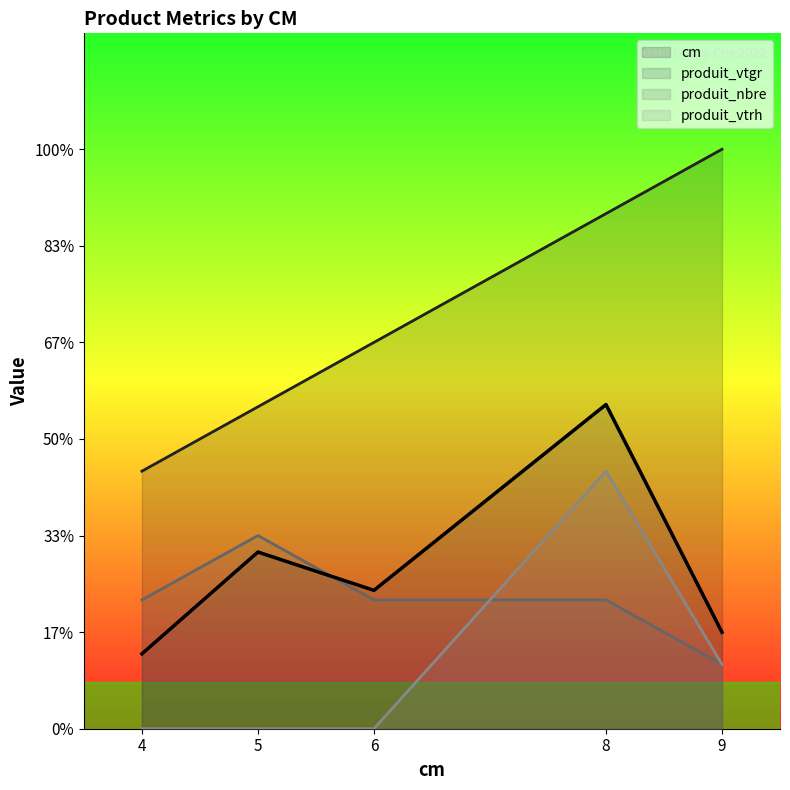

What is the highest value of the produit_vtrh series?

4.0